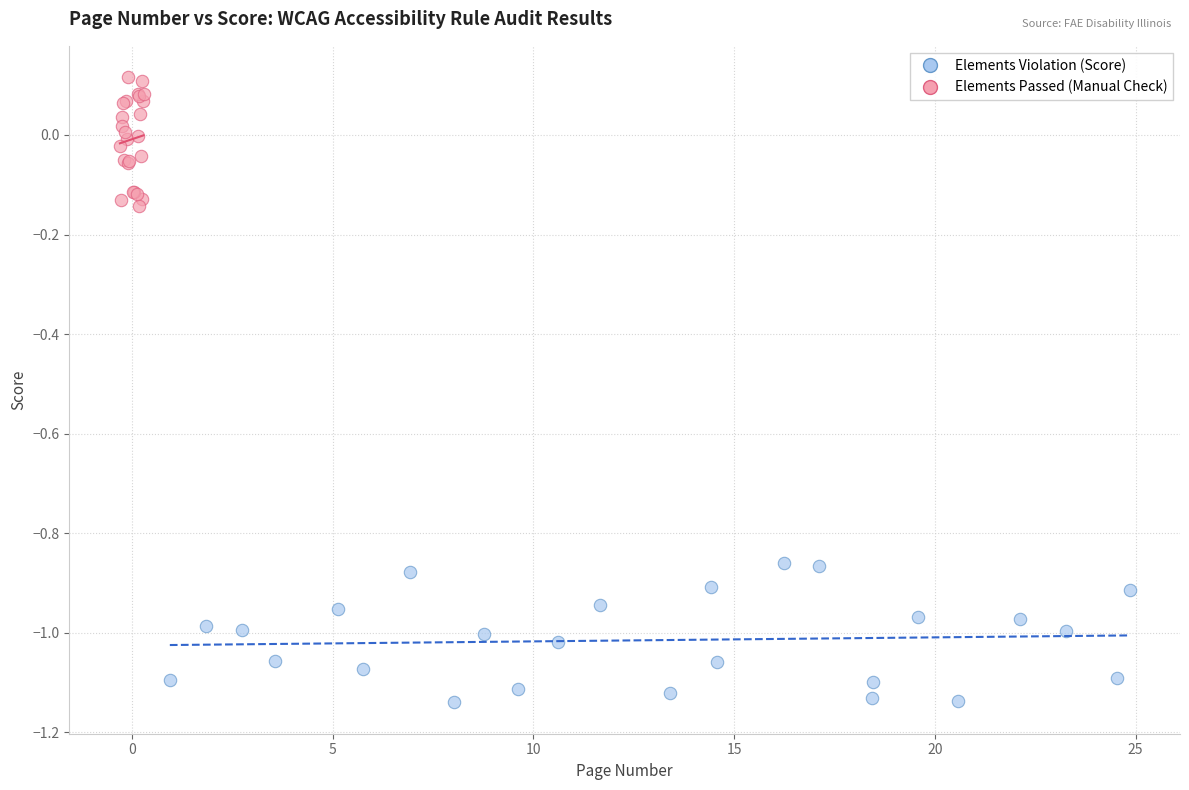

Which series reaches the minimum Y coordinate?

Elements Violation (Score)